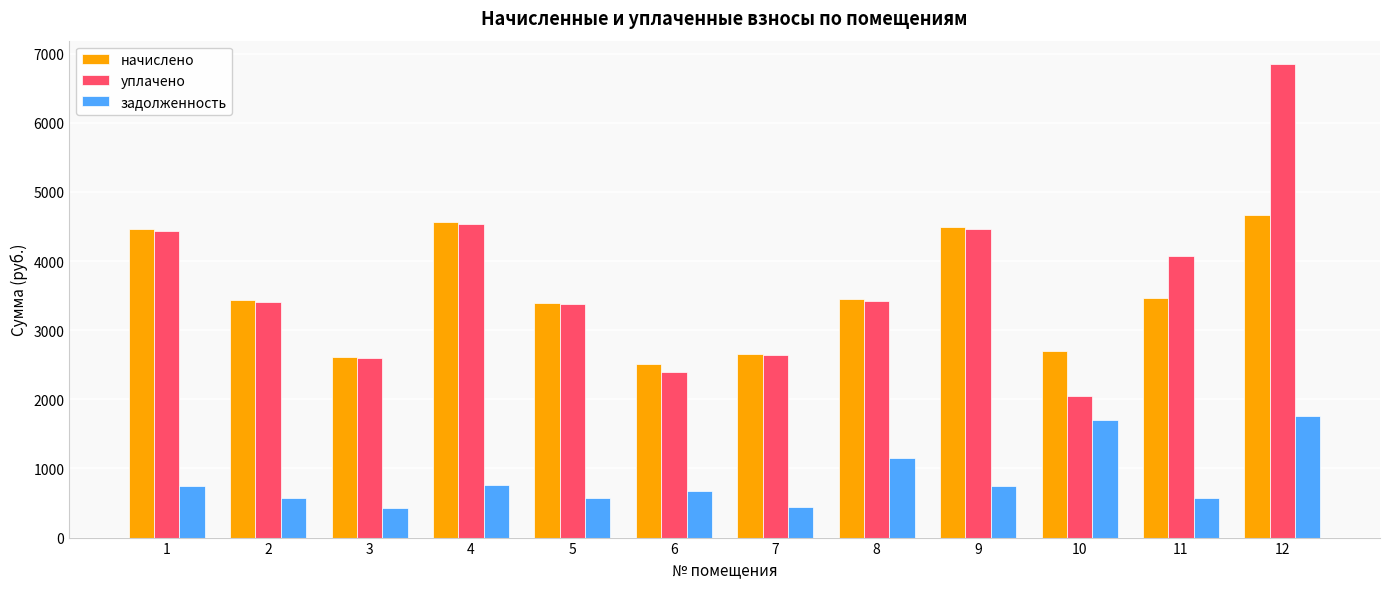

The задолженность series shows 737.9 at 3. True or false?

False